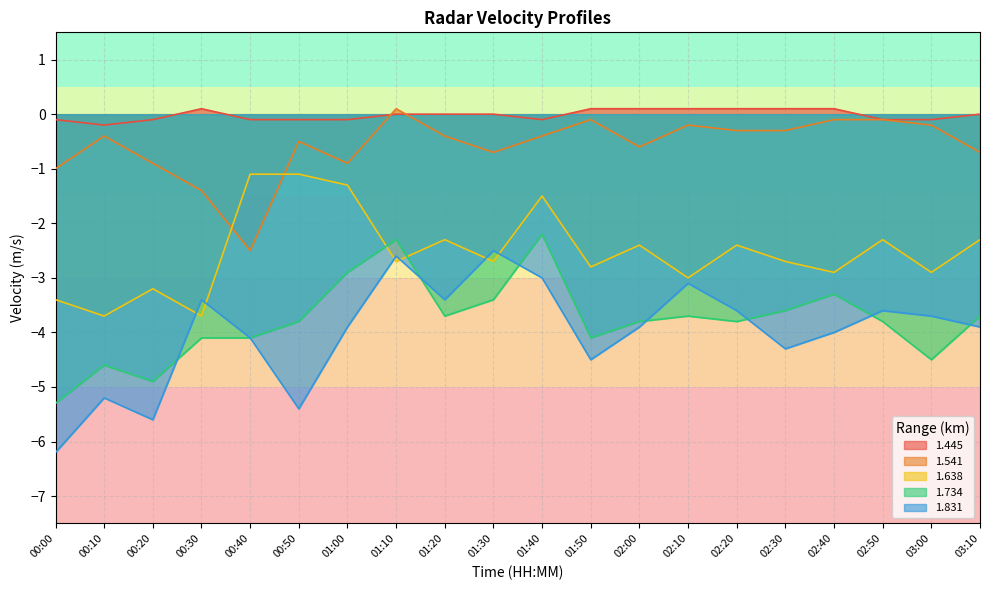

What is the total value across all series at 02:20?

-10.0